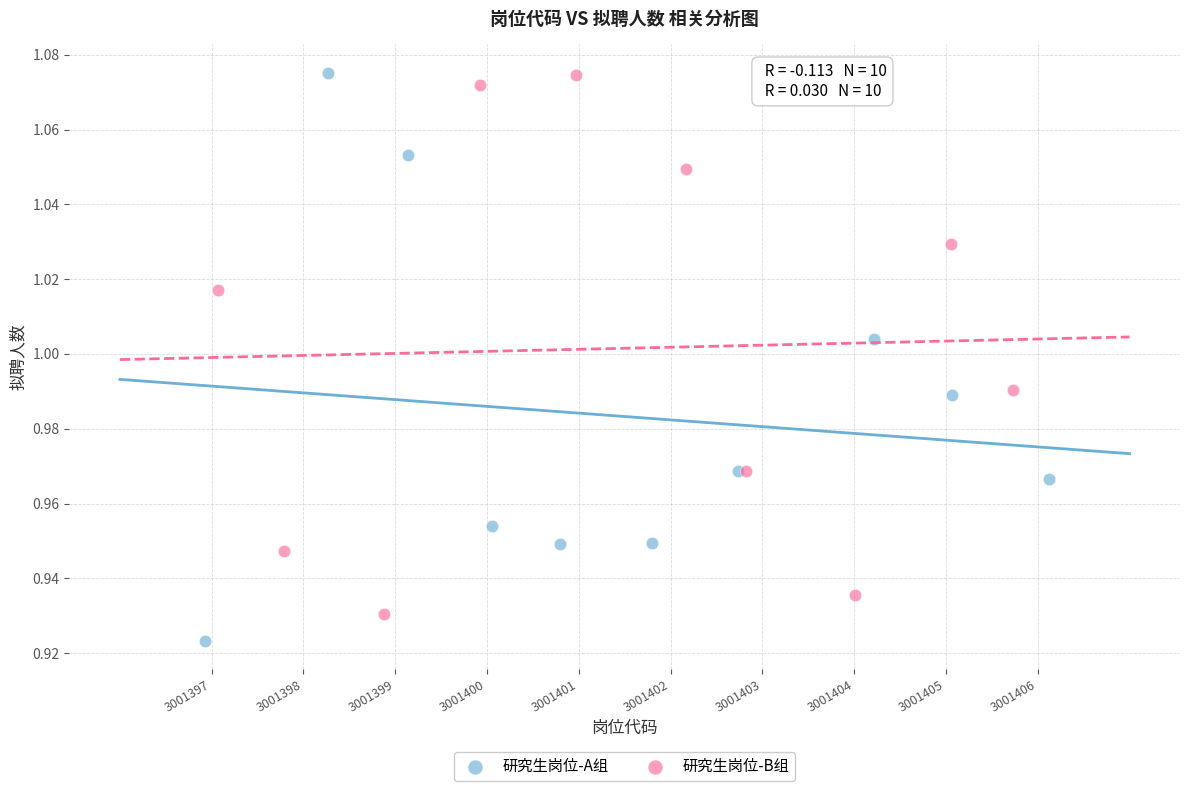

Which series reaches the minimum Y coordinate?

研究生岗位-A组